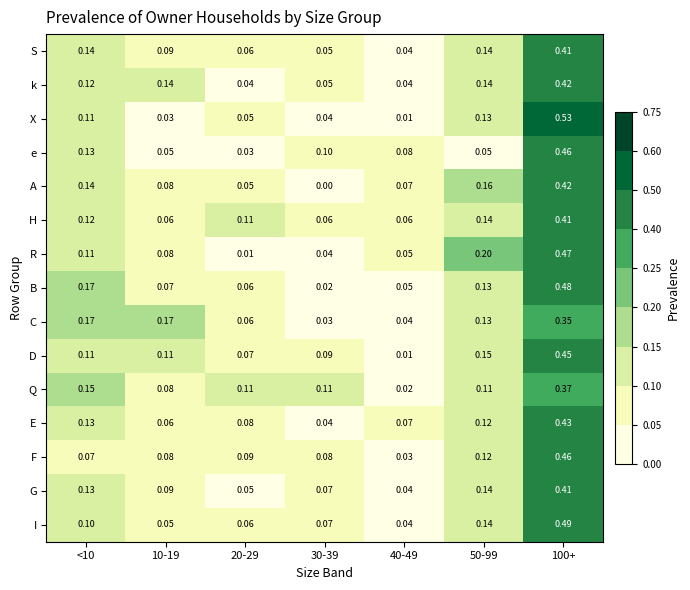

Is the value of G at 100+ greater than the value of e at 50-99?

Yes